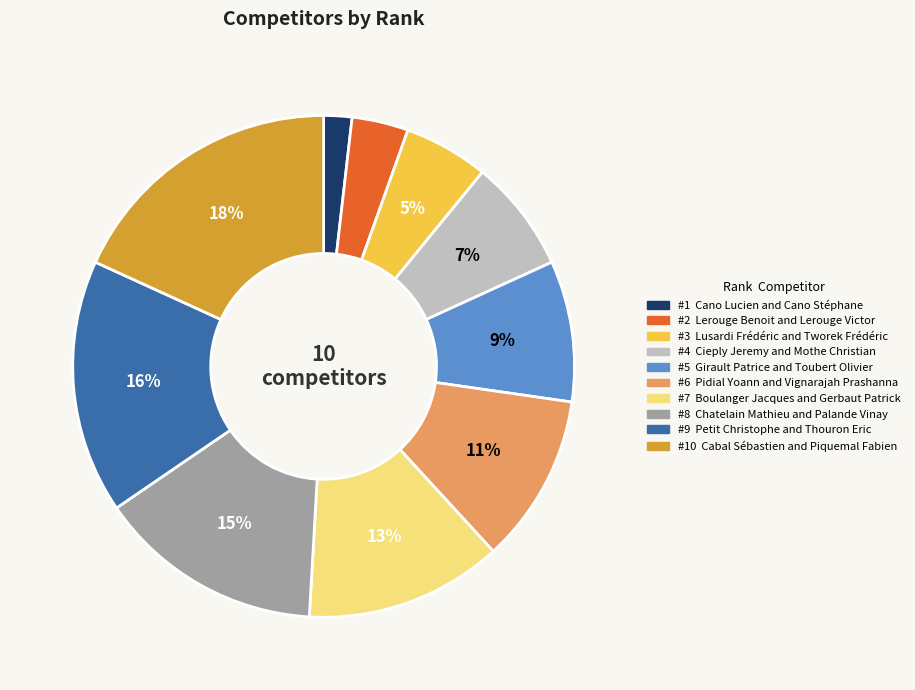

To the nearest percent, what is the average slice percentage?

10%